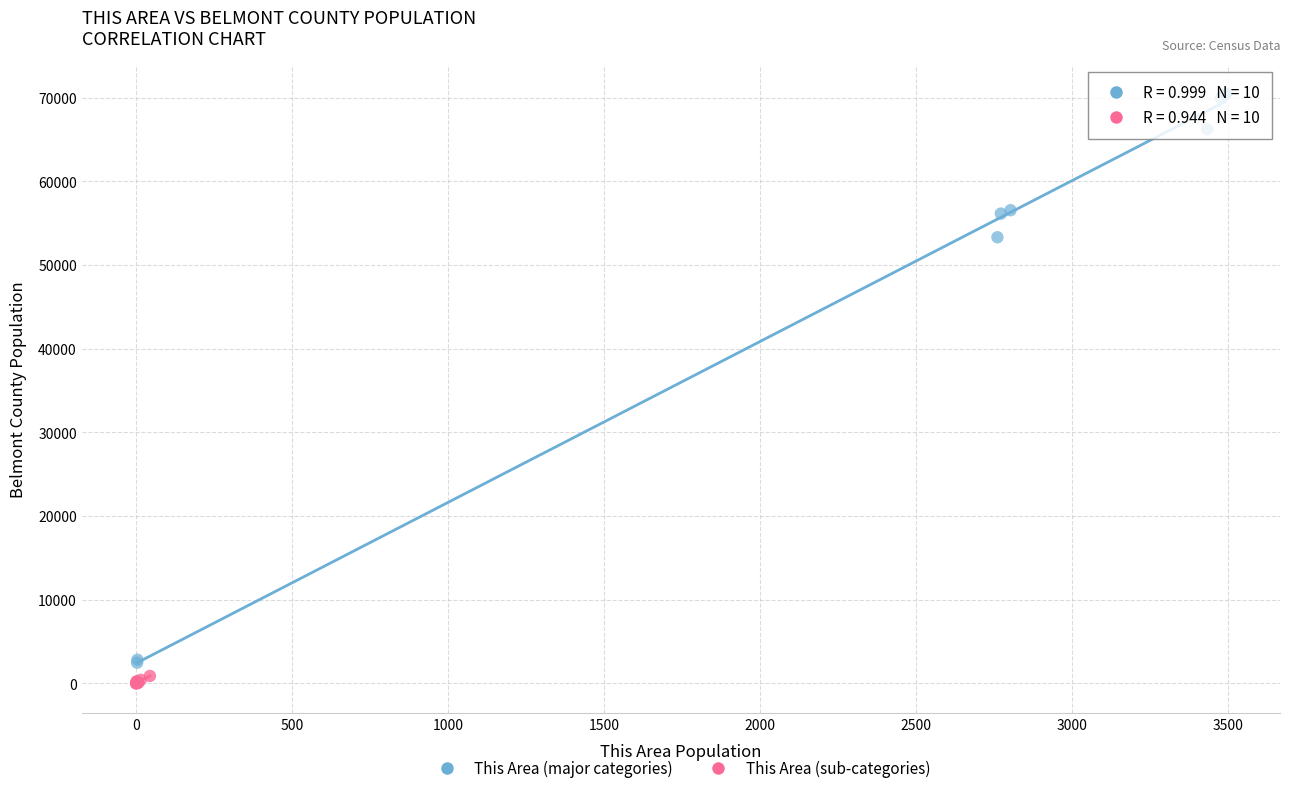

Which series has the largest Y range (max minus min)?

This Area (major categories)